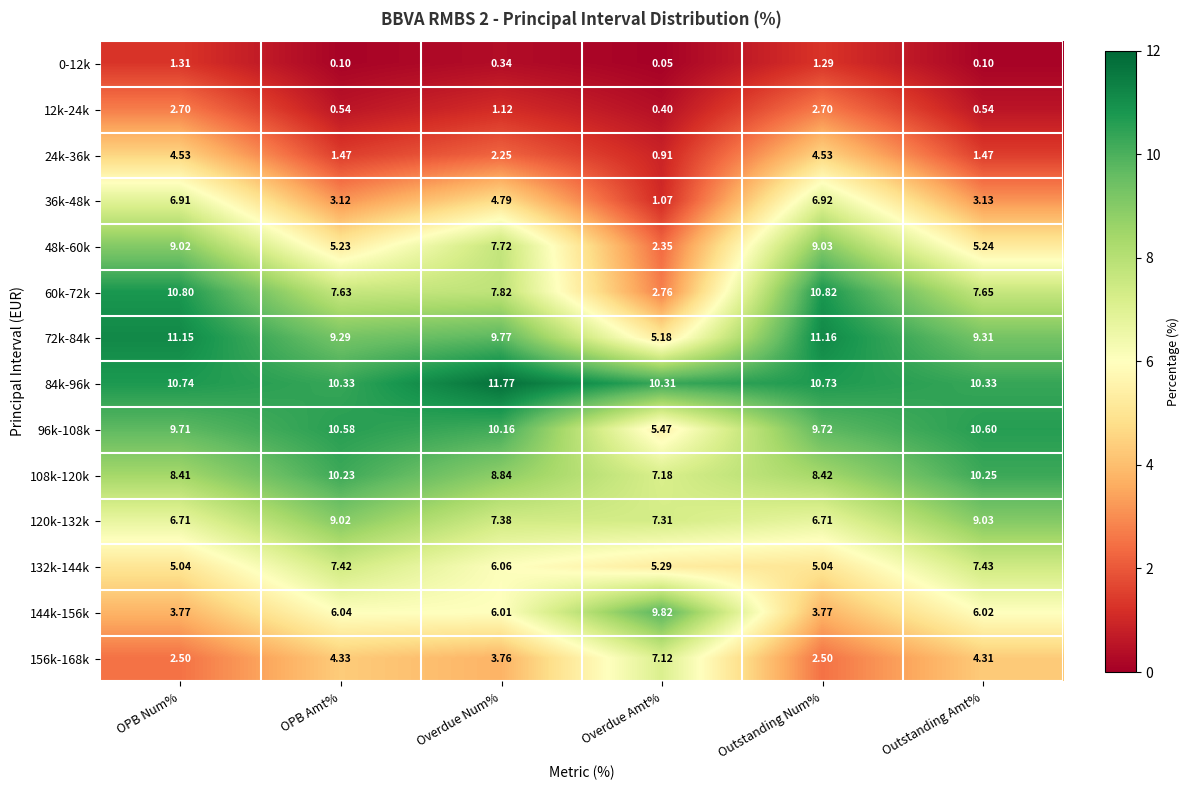

Where is 96k-108k nearest to the value 8?

OPB Num%